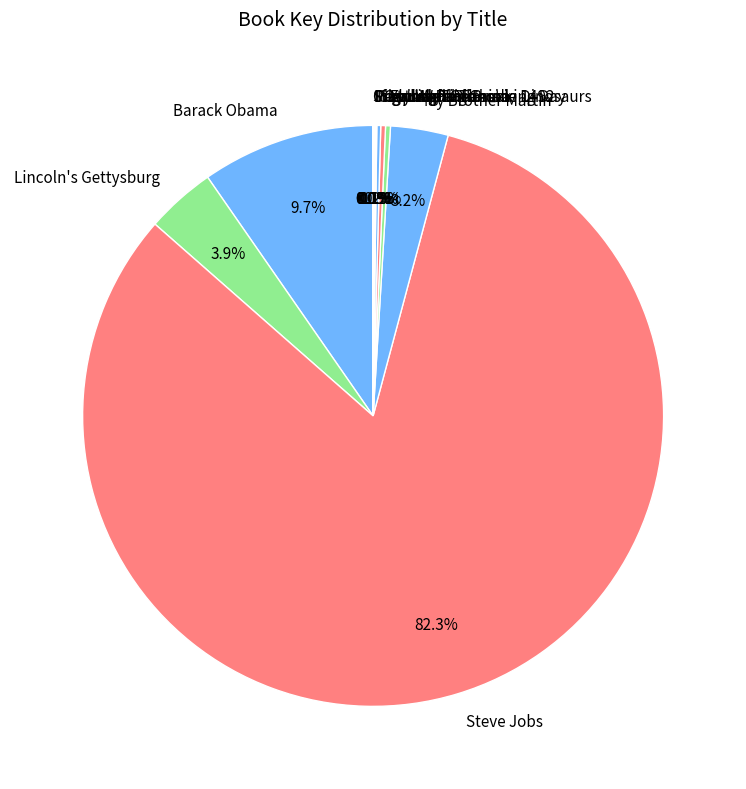

What portion of the pie excludes My Brother Martin?

96.8%